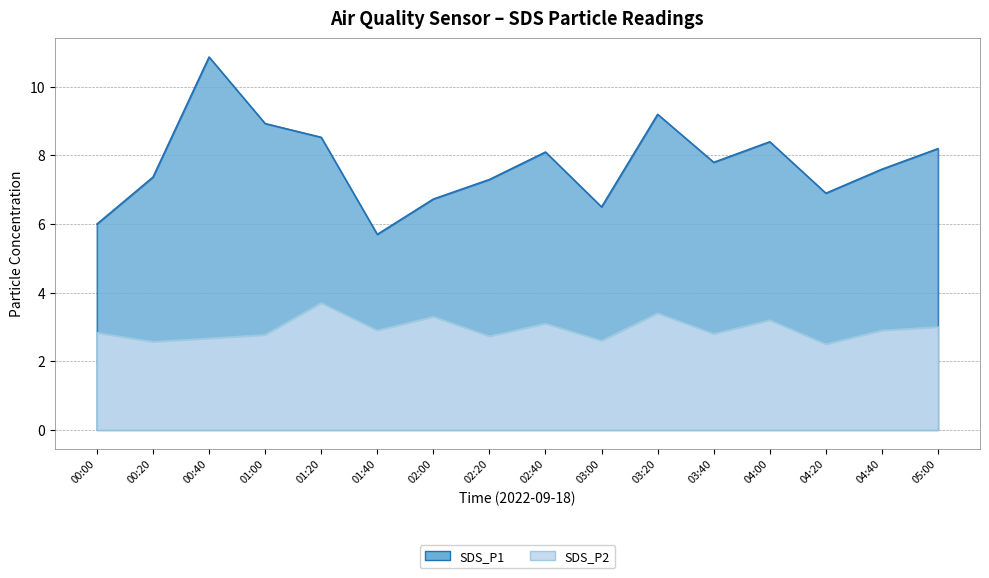

What is the label of the 8th point from the right?

02:40